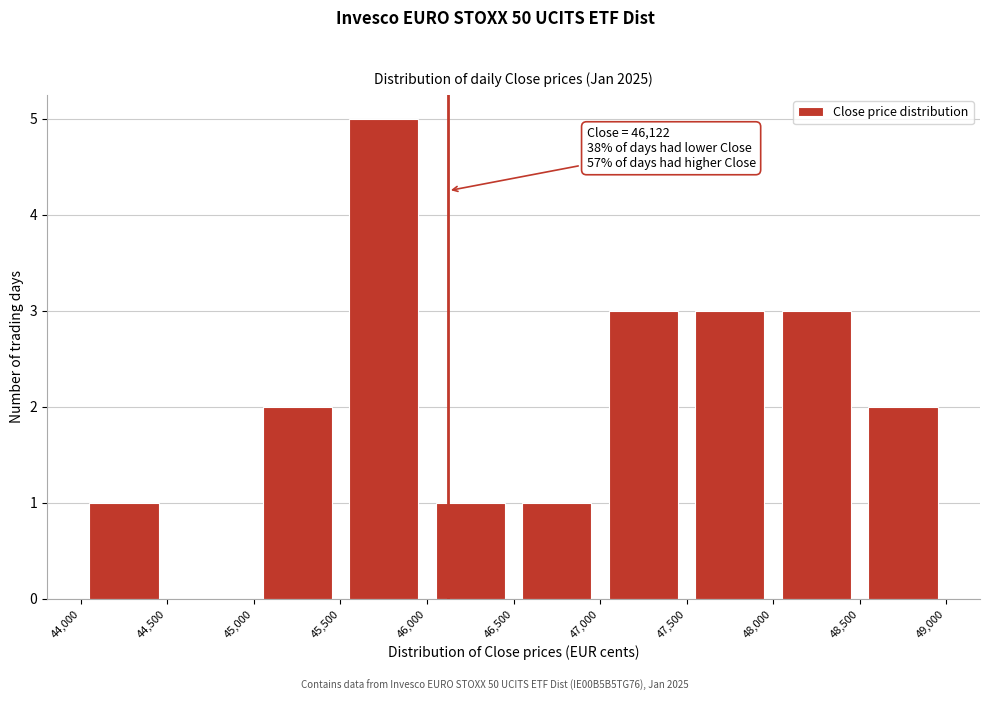

Over which range of the x-axis is the bar tallest?

45,500 to 46,000